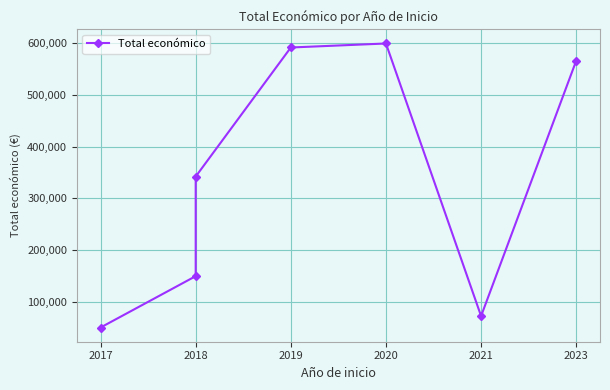

What is the difference between the second highest and second lowest values?

519713